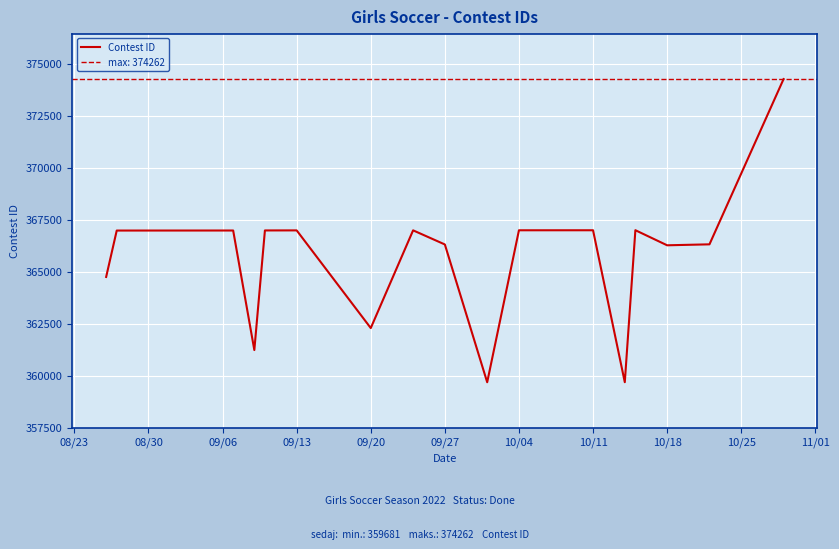

True or false: the data has more than 1 interior local peaks.

True